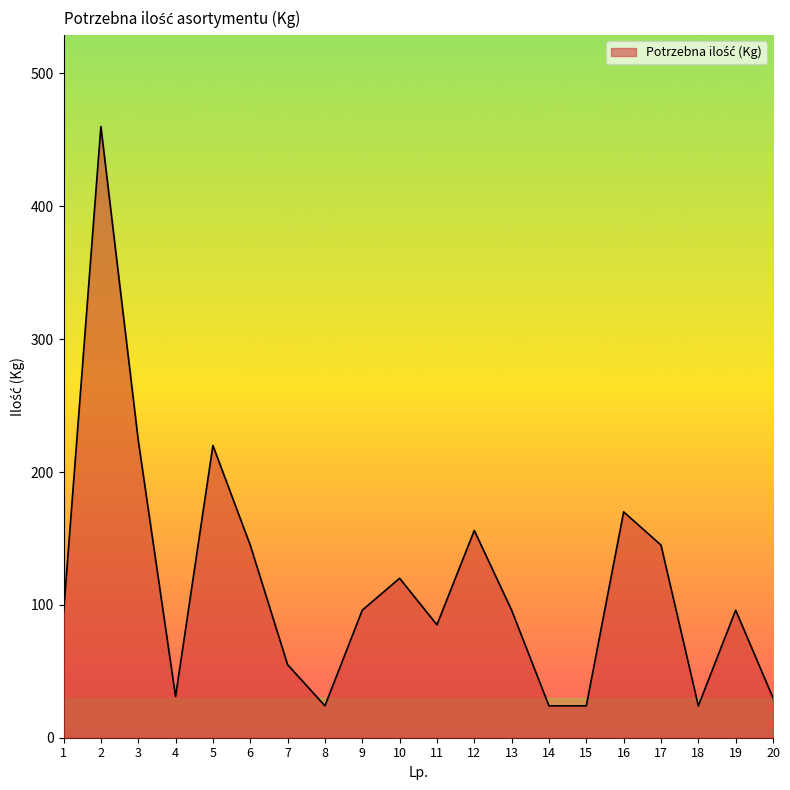

Is it true that the value at 4 is 47?

False